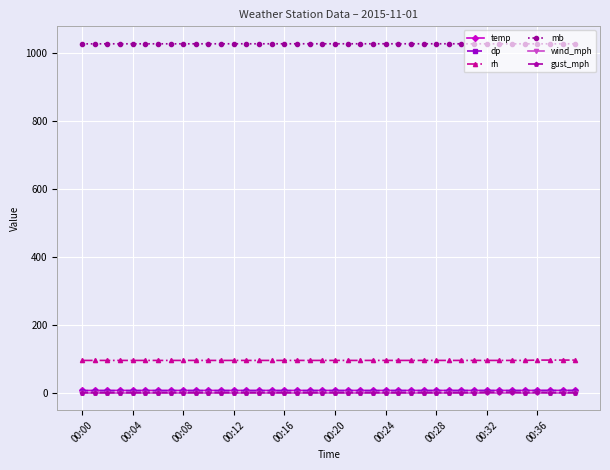

True or false: rh and wind_mph cross at least once.

False